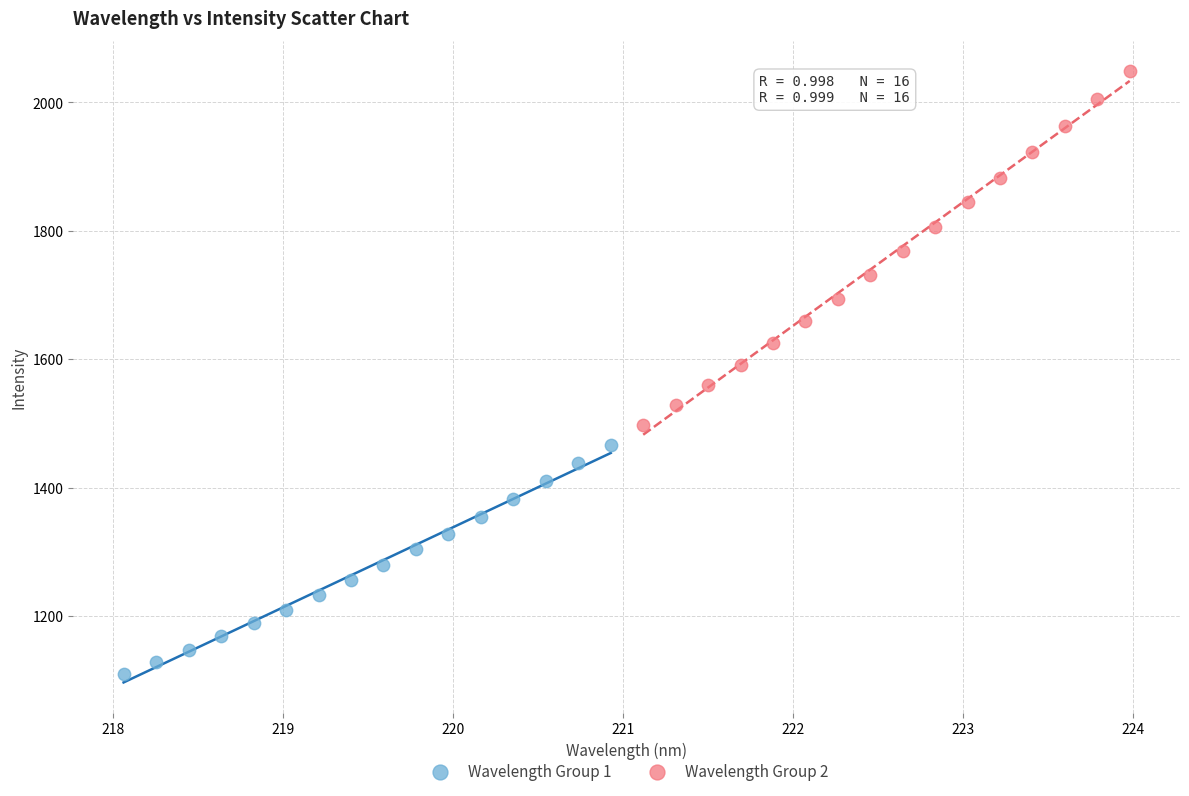

Which series has the largest Y range (max minus min)?

Wavelength Group 2